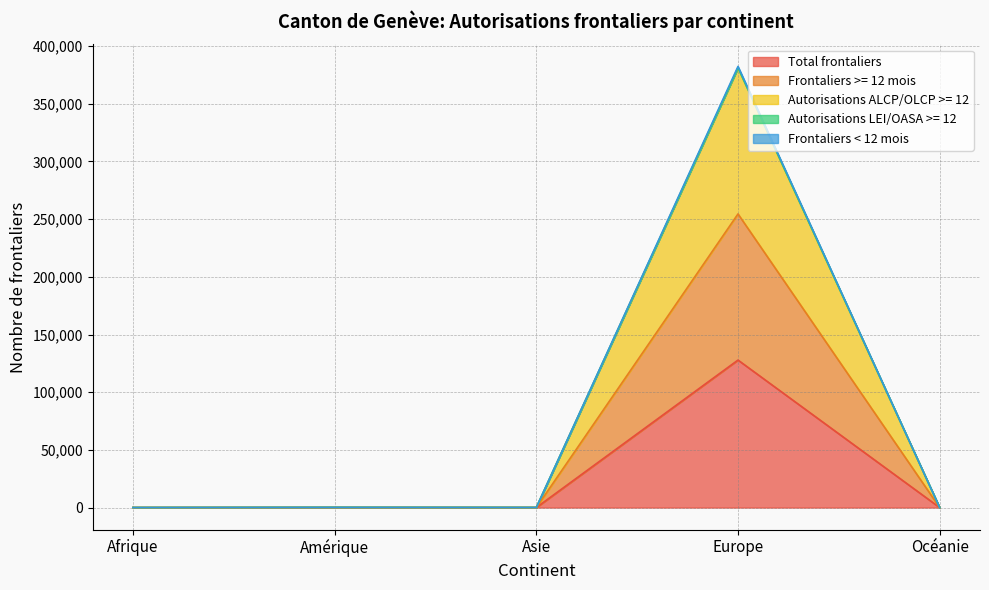

Rank the categories by Frontaliers >= 12 mois value from lowest to highest.

Océanie, Afrique, Asie, Amérique, Europe